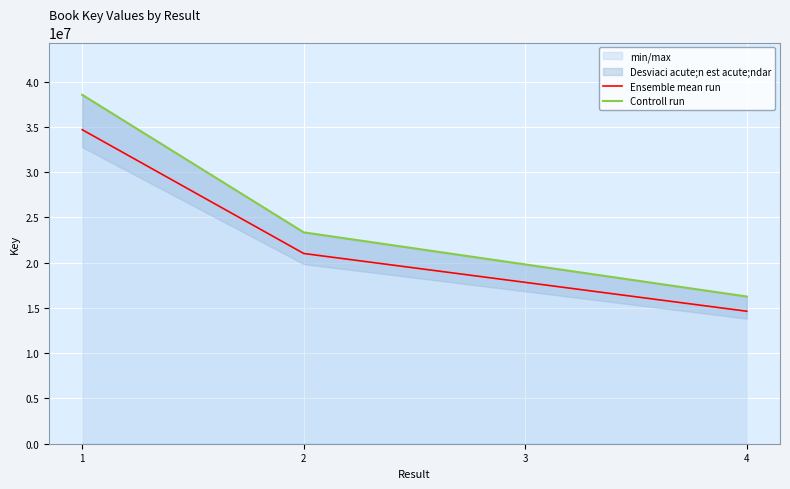

Is this an area chart (filled region under the line)?

No